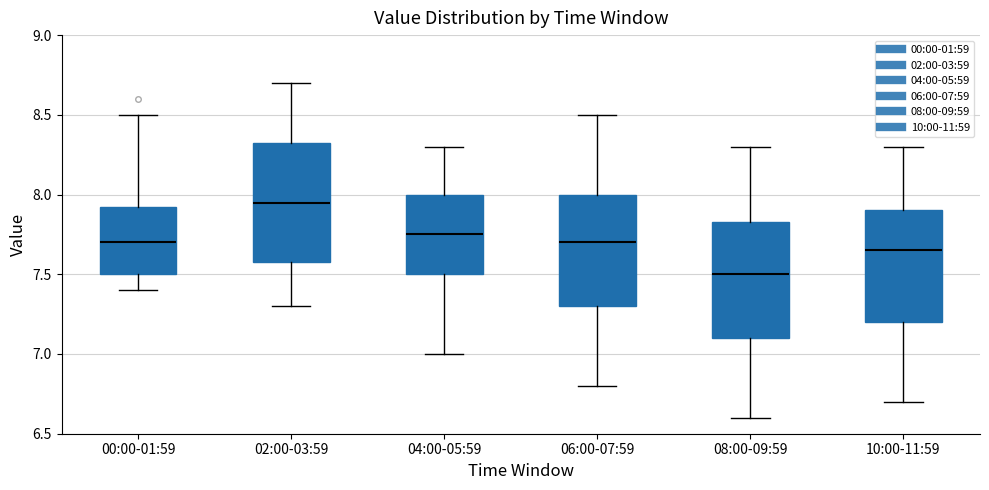

Reading left to right, transcribe this box plot: for each box, give where its median line is, the range the box spans, and where its two whiskers end, as read against the y-axis. The values are not printed on the chart, so give them approximately, as read against the axis.

00:00-01:59: median 7.70, box 7.50 to 7.95, whiskers 7.40 to 8.50
02:00-03:59: median 7.95, box 7.60 to 8.35, whiskers 7.30 to 8.70
04:00-05:59: median 7.75, box 7.50 to 8.00, whiskers 7.00 to 8.30
06:00-07:59: median 7.70, box 7.30 to 8.00, whiskers 6.80 to 8.50
08:00-09:59: median 7.50, box 7.10 to 7.85, whiskers 6.60 to 8.30
10:00-11:59: median 7.65, box 7.20 to 7.90, whiskers 6.70 to 8.30